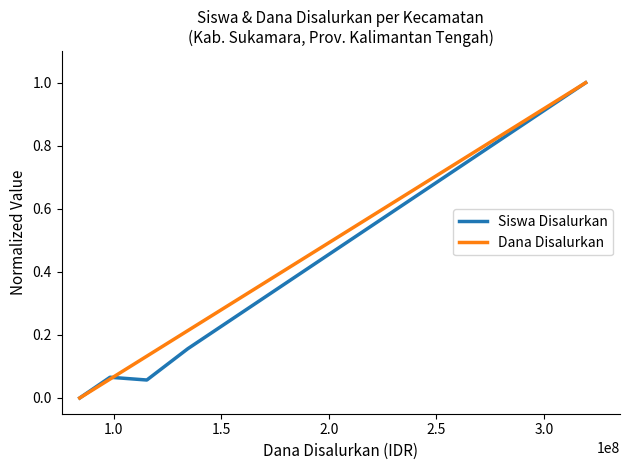

What is the highest value of the Dana Disalurkan series?

1.0